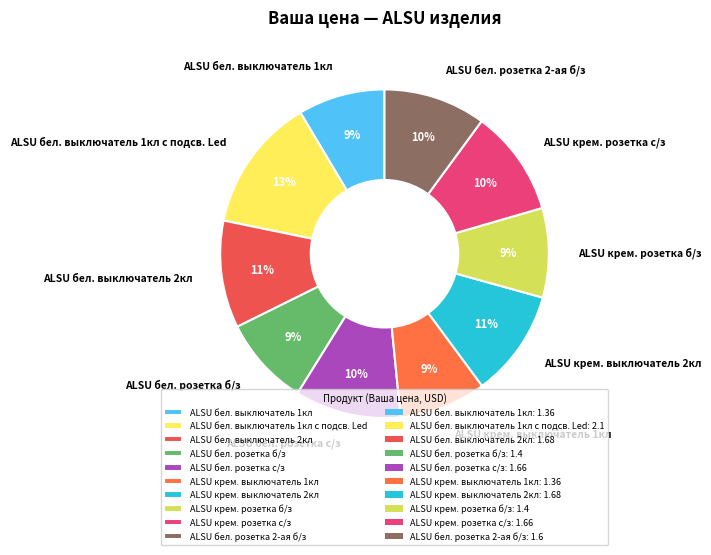

Approximately how many times larger is the value at ALSU бел. выключатель 1кл с подсв. Led compared to ALSU бел. розетка с/з?

1.3